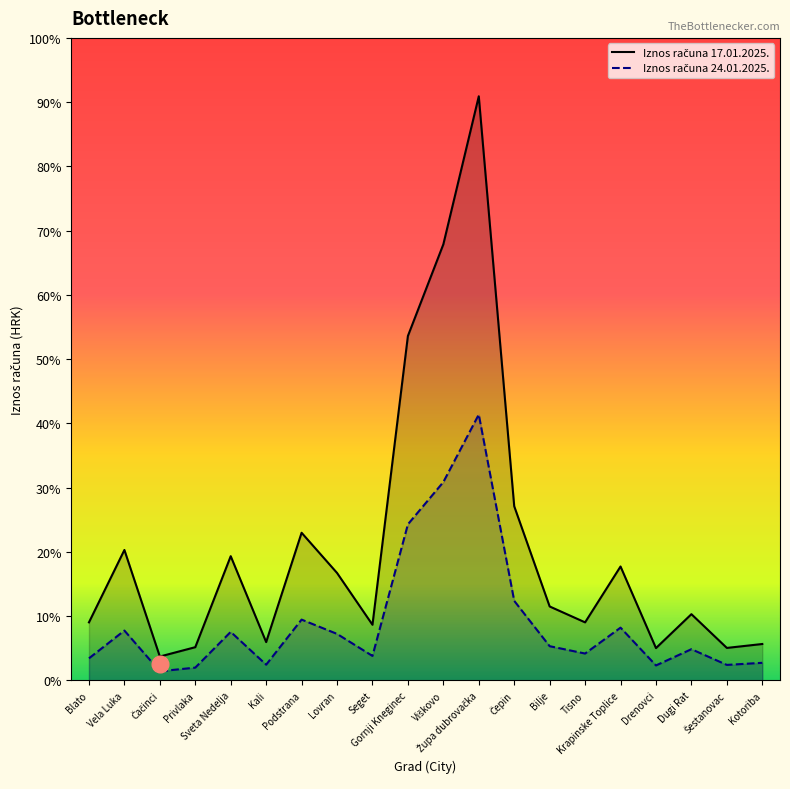

At which category does Iznos računa 24.01.2025. reach its first local valley?

Čačinci